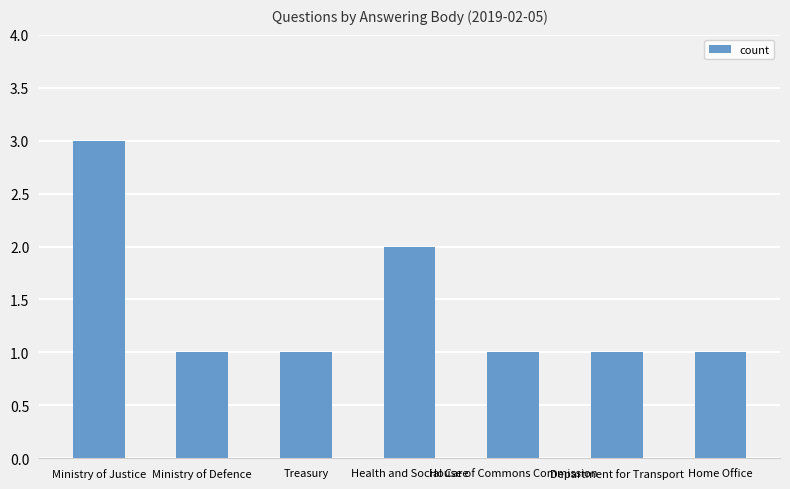

What is the sum of the values at Department for Transport and House of Commons Commission?

2